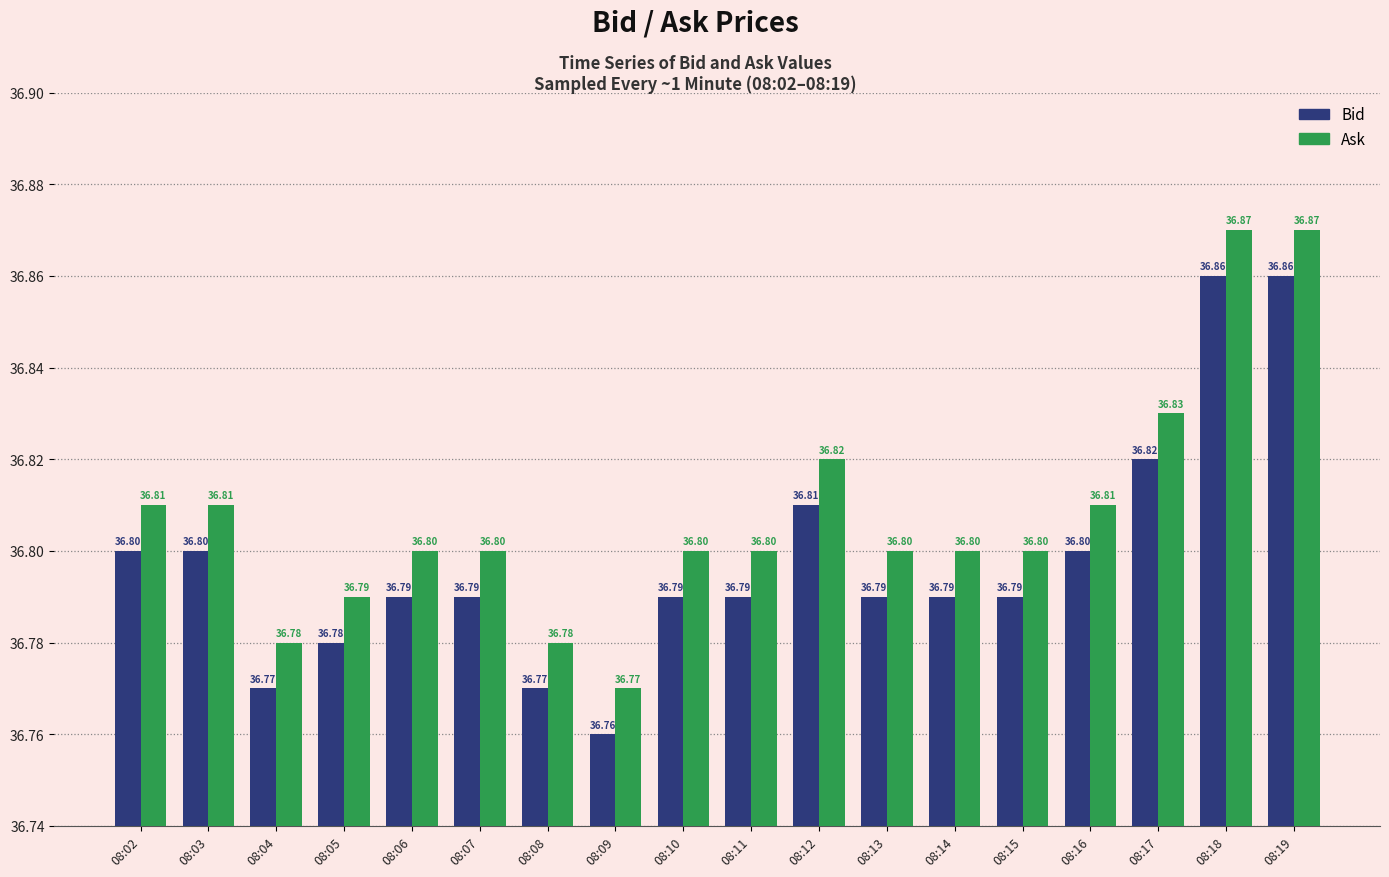

What is the value of the Bid bar at the 11th from the left?

36.8